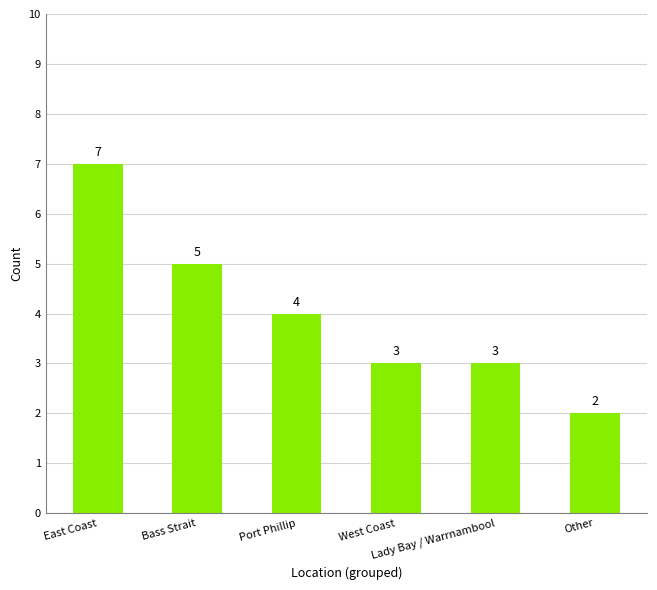

Count the number of data series in this chart.

1